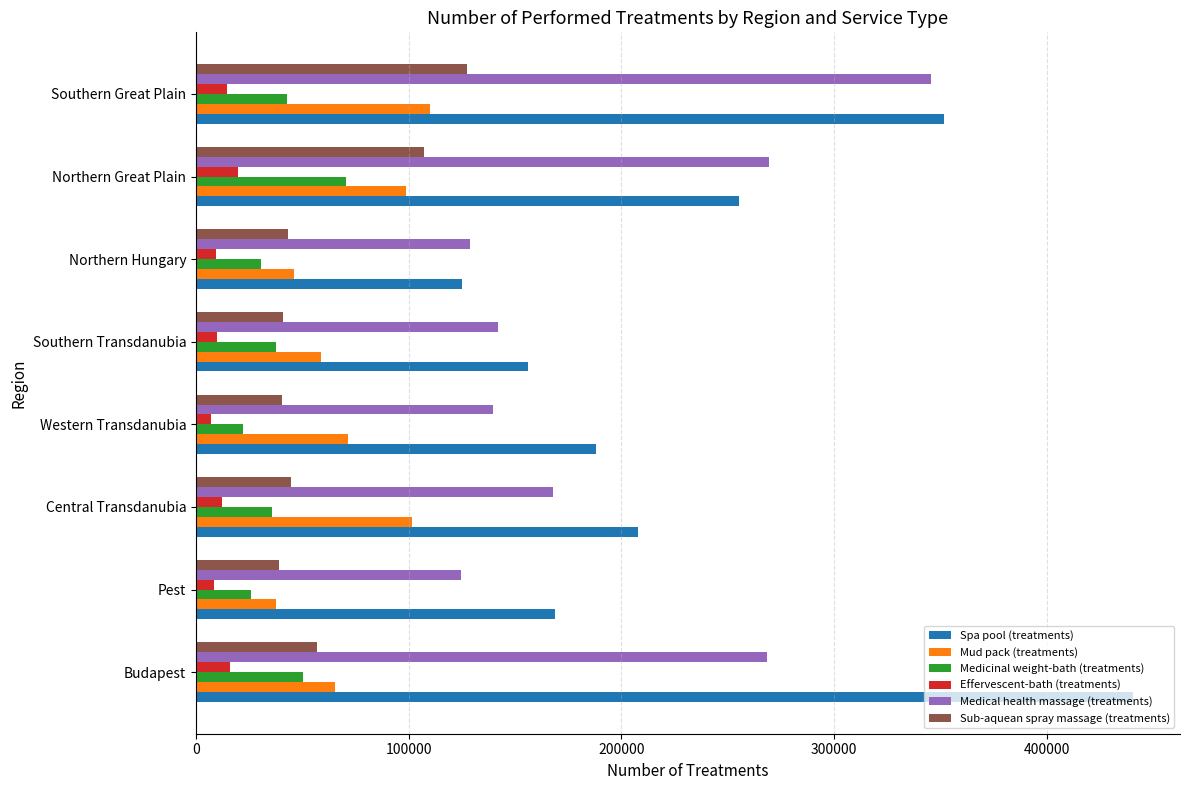

What is the minimum value for Spa pool (treatments)?

124900